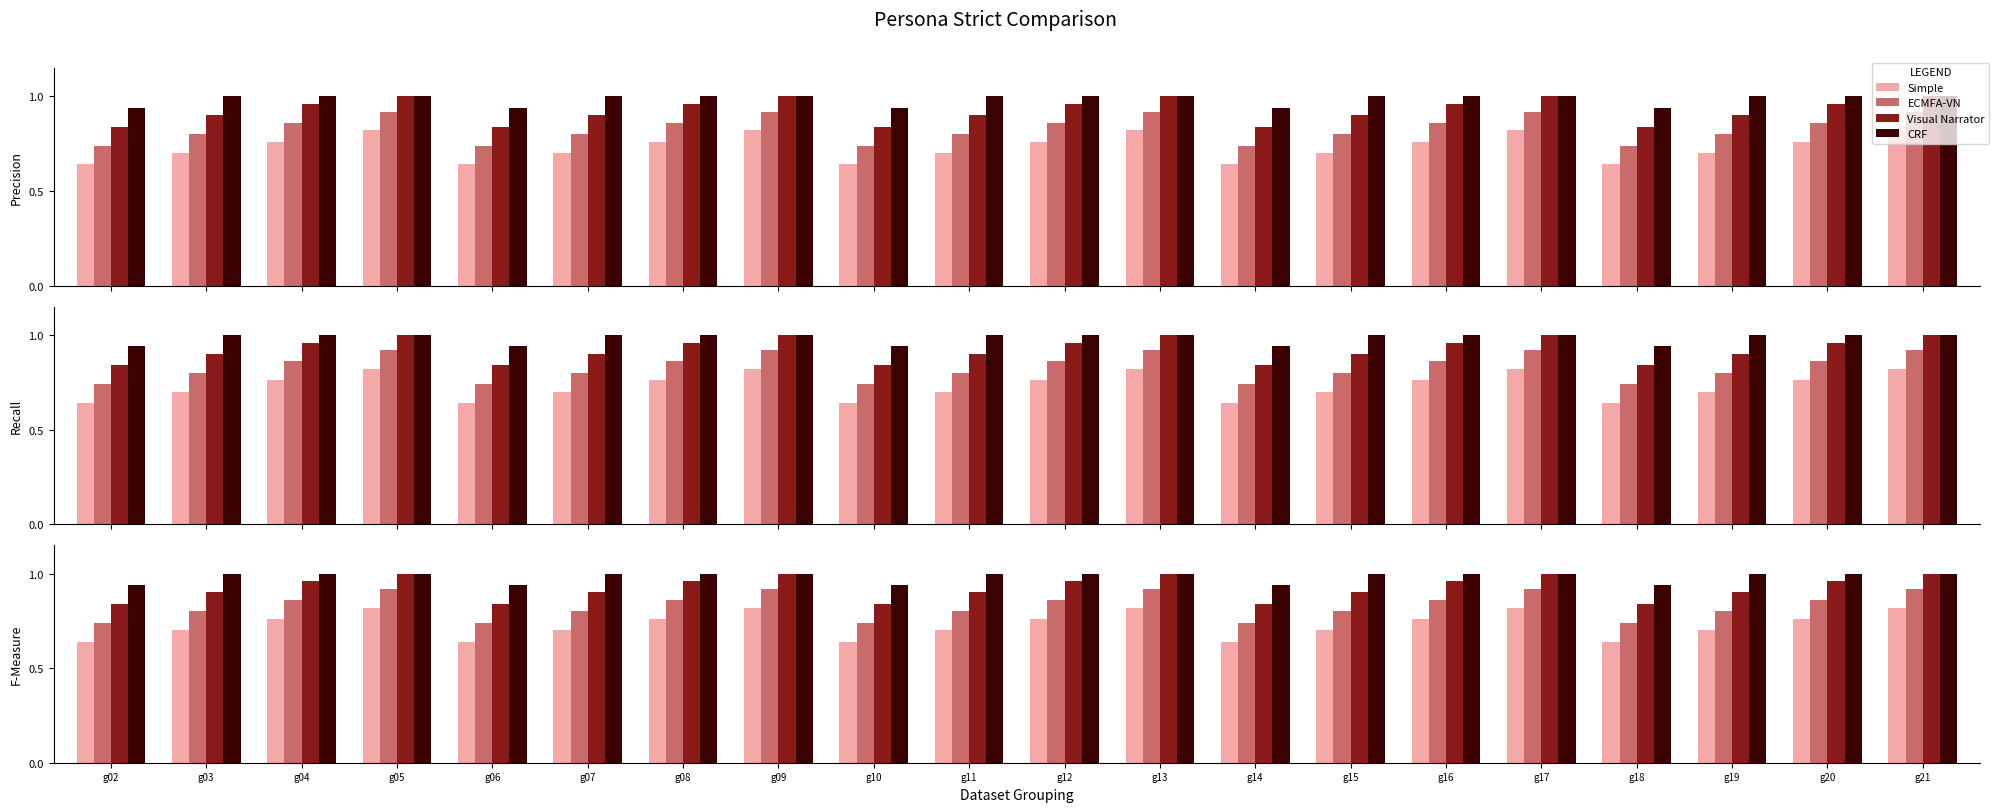

What is the sum of the Visual Narrator values at g19 and g02?

1.7